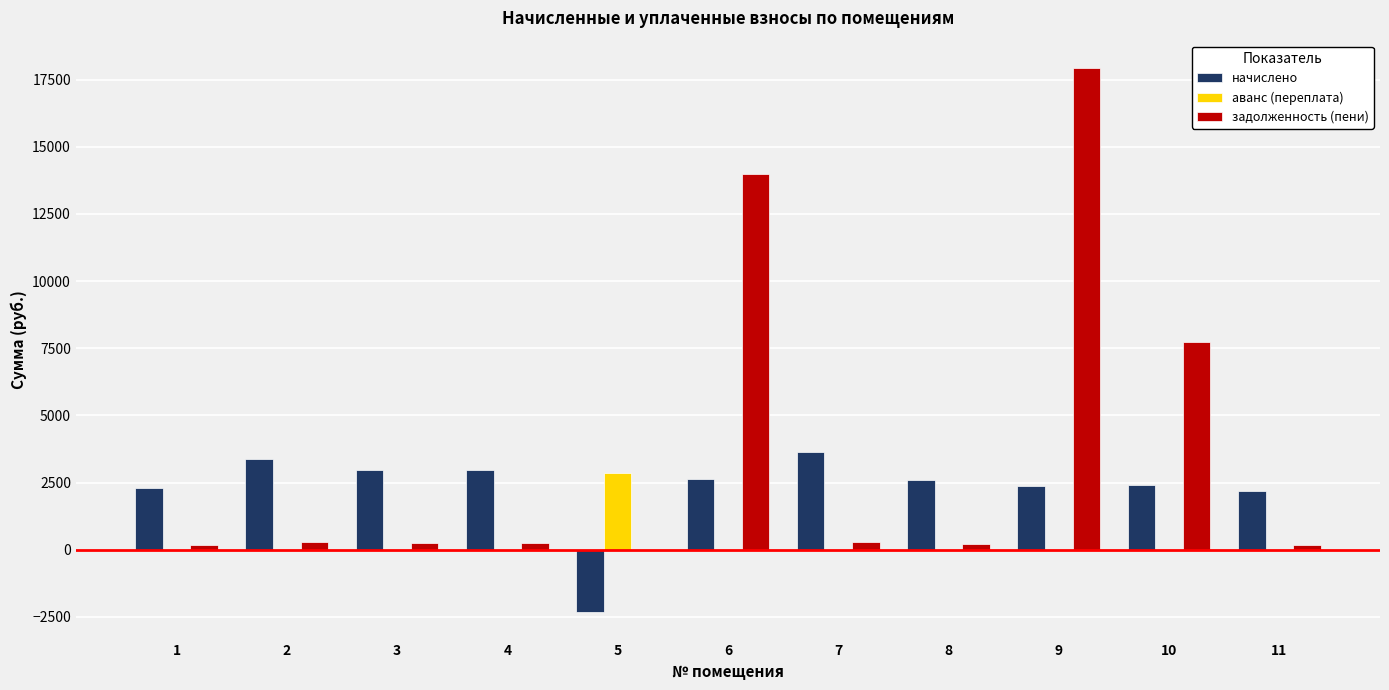

How many groups of bars are there?

11